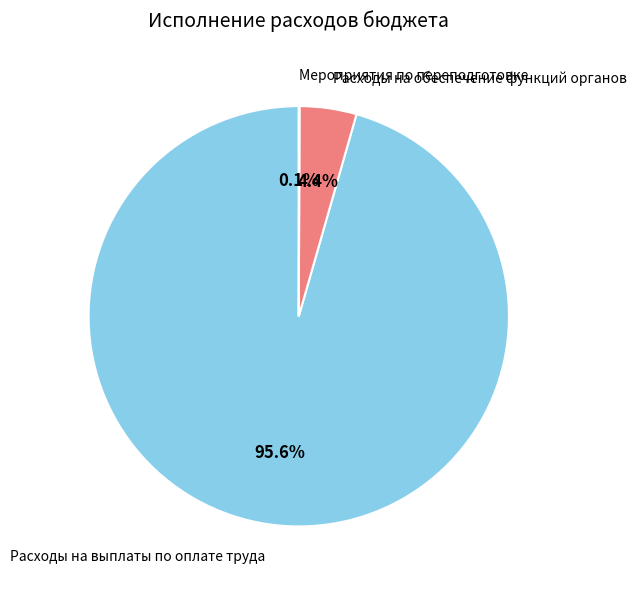

Is there any slice that represents more than half of the pie?

Yes